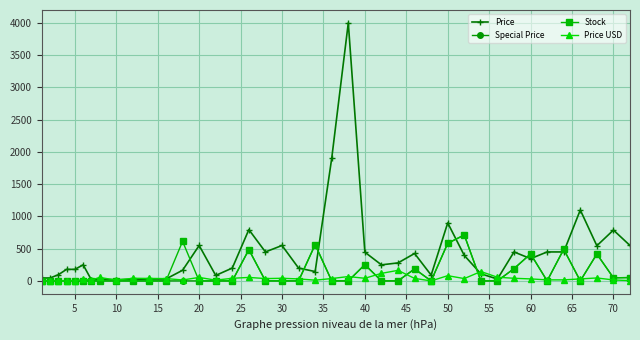

What are all the series names shown in the legend?

Price, Special Price, Stock, Price USD